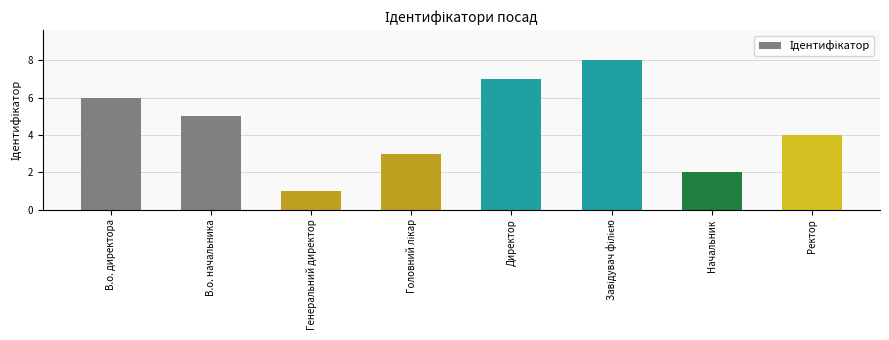

At which label is the value closest to 4?

Ректор